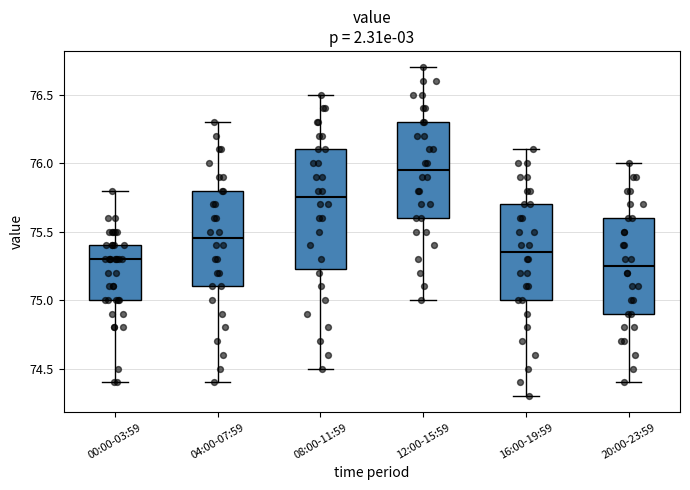

Reading left to right, transcribe this box plot: for each box, give where its median line is, the range the box spans, and where its two whiskers end, as read against the y-axis. The values are not printed on the chart, so give them approximately, as read against the axis.

00:00-03:59: median 75.30, box 75.00 to 75.40, whiskers 74.40 to 75.80
04:00-07:59: median 75.45, box 75.10 to 75.80, whiskers 74.40 to 76.30
08:00-11:59: median 75.75, box 75.25 to 76.10, whiskers 74.50 to 76.50
12:00-15:59: median 75.95, box 75.60 to 76.30, whiskers 75.00 to 76.70
16:00-19:59: median 75.35, box 75.00 to 75.70, whiskers 74.30 to 76.10
20:00-23:59: median 75.25, box 74.90 to 75.60, whiskers 74.40 to 76.00